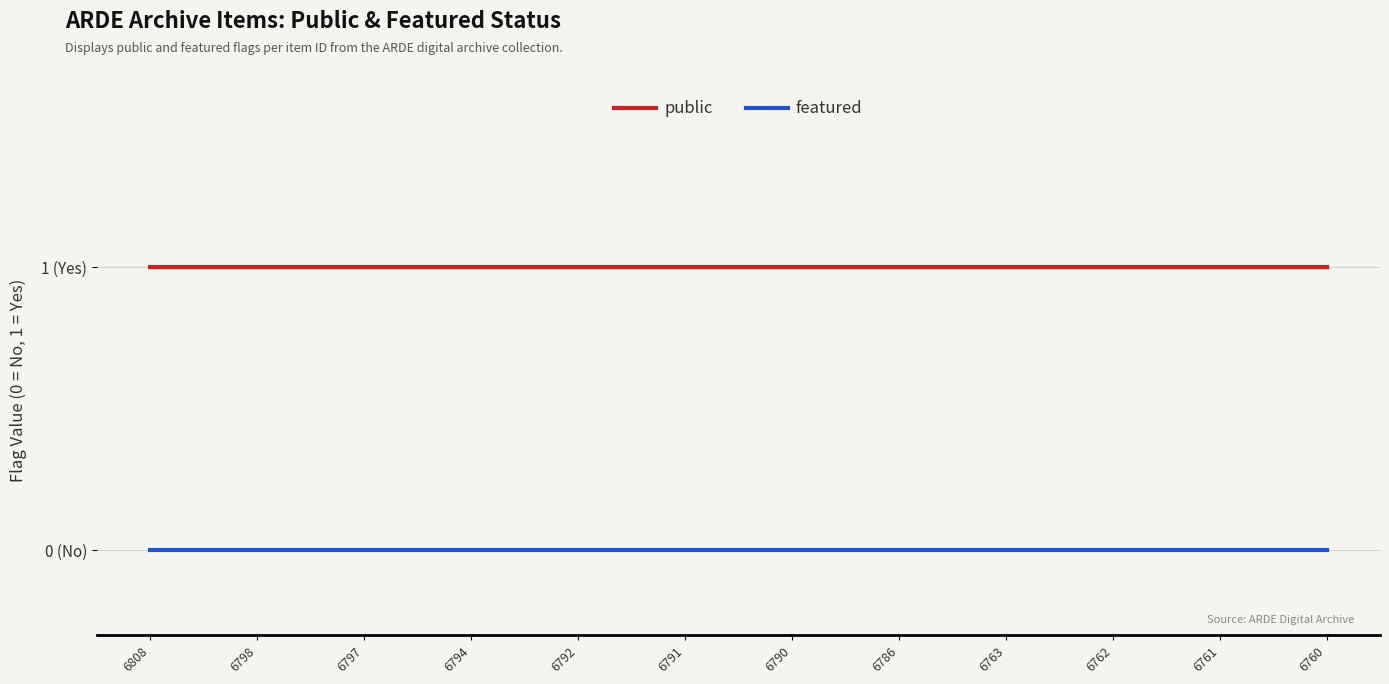

Where is public nearest to the value 1?

6808